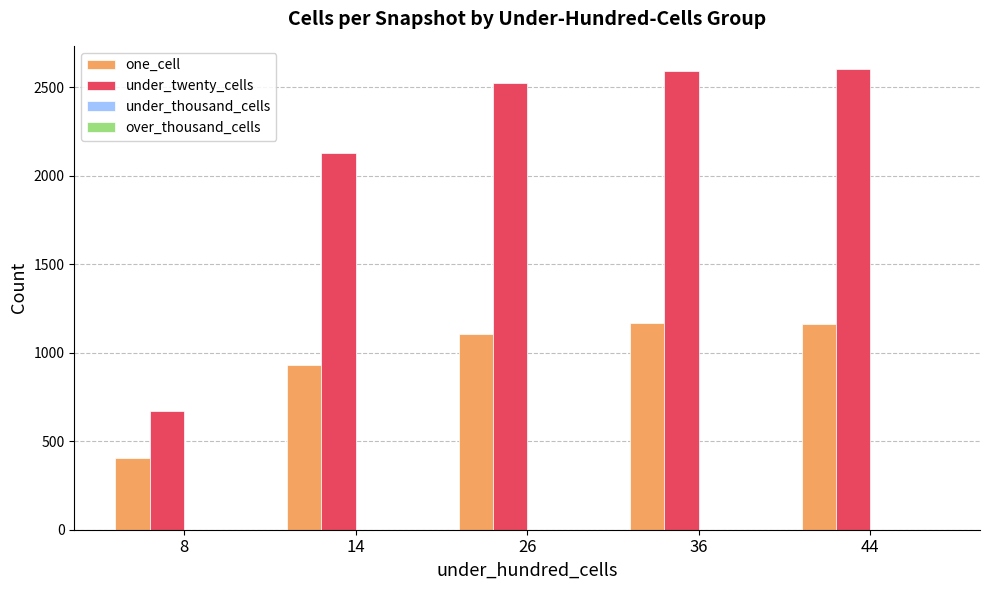

The value of under_twenty_cells at 36 is 758. True or false?

False